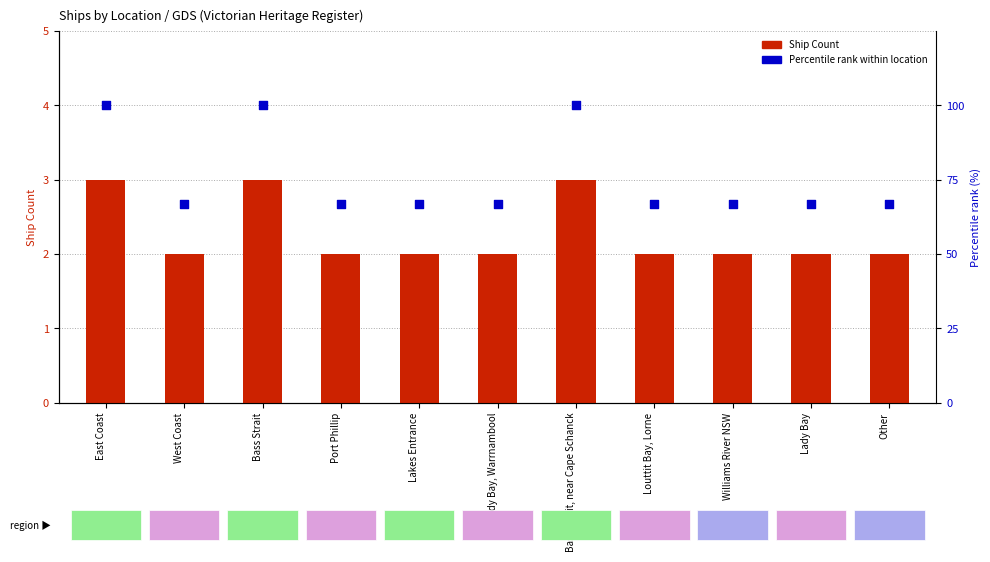

Which series has the largest Y range (max minus min)?

Percentile rank within location